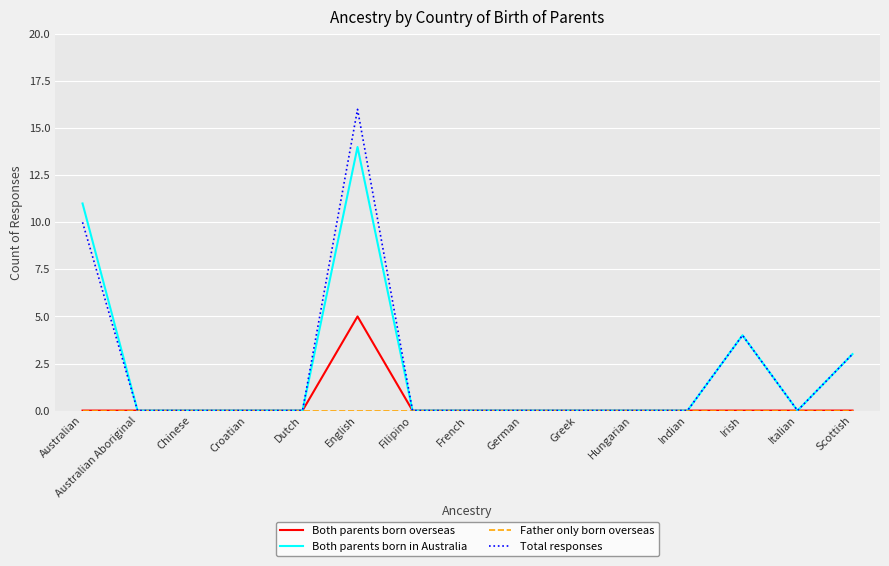

In Both parents born overseas, how many points are higher than both neighbors (excluding endpoints)?

1